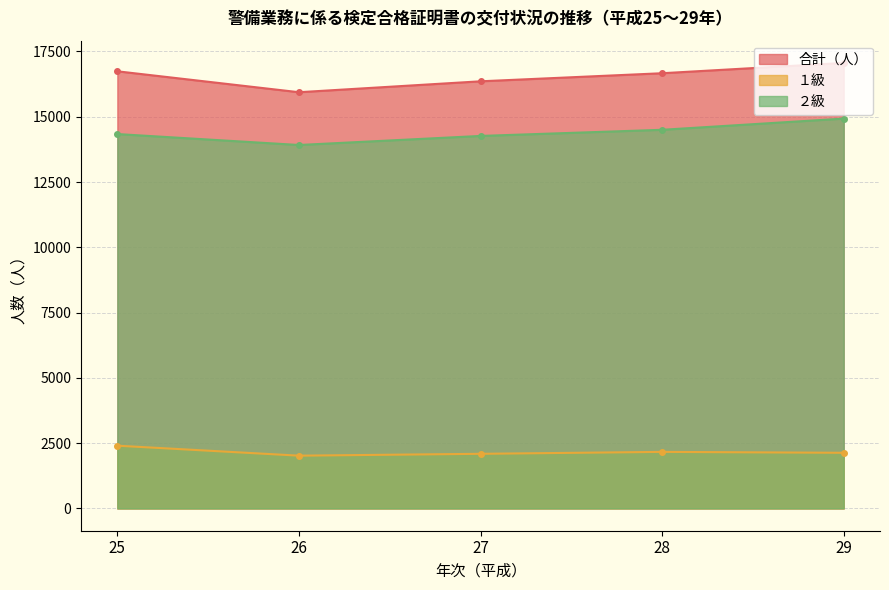

What is the difference between the highest and lowest values at 25?

14336